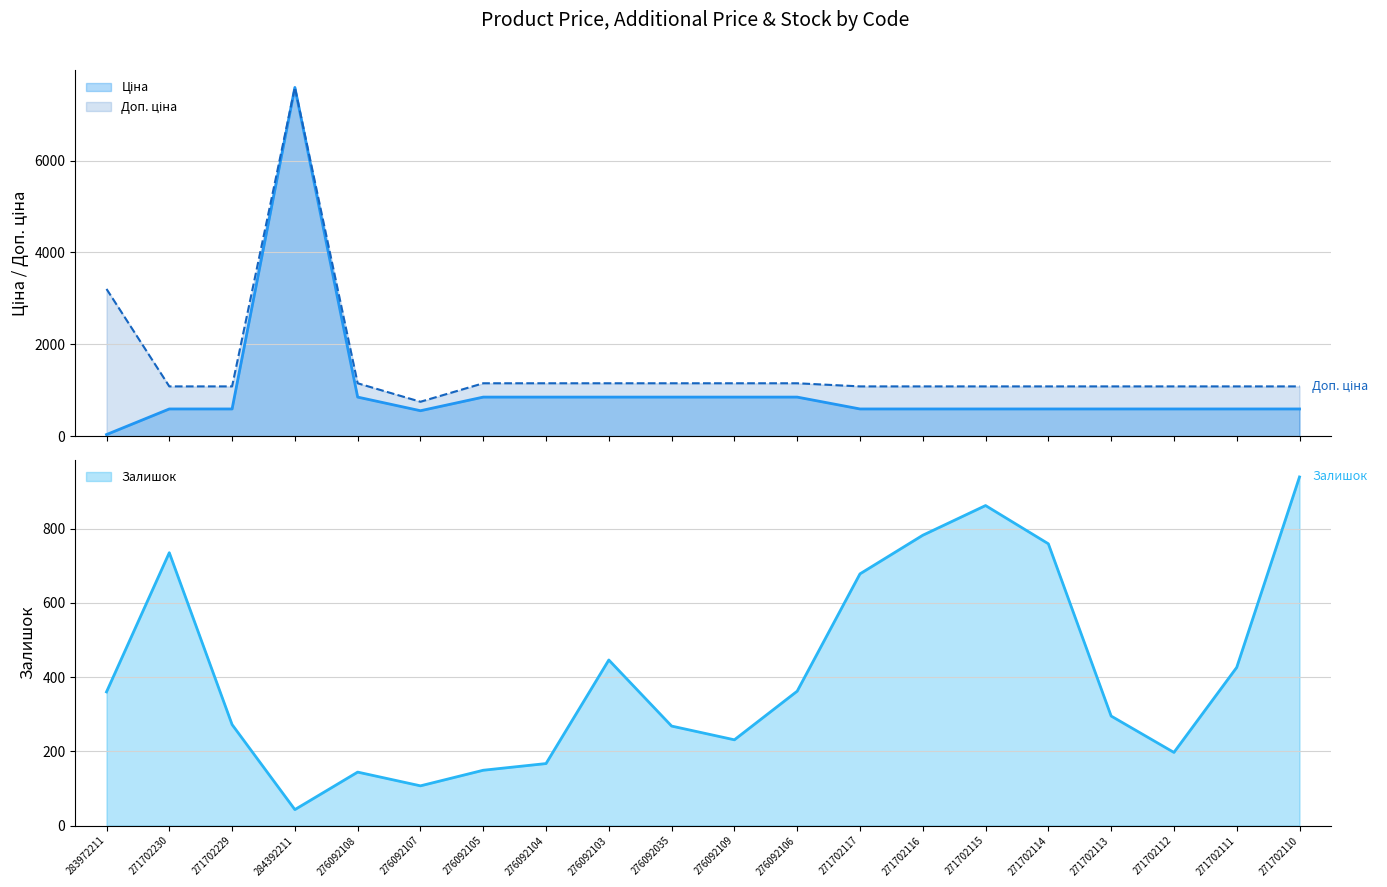

True or false: Залишок has more than 2 points higher than both neighbors.

True